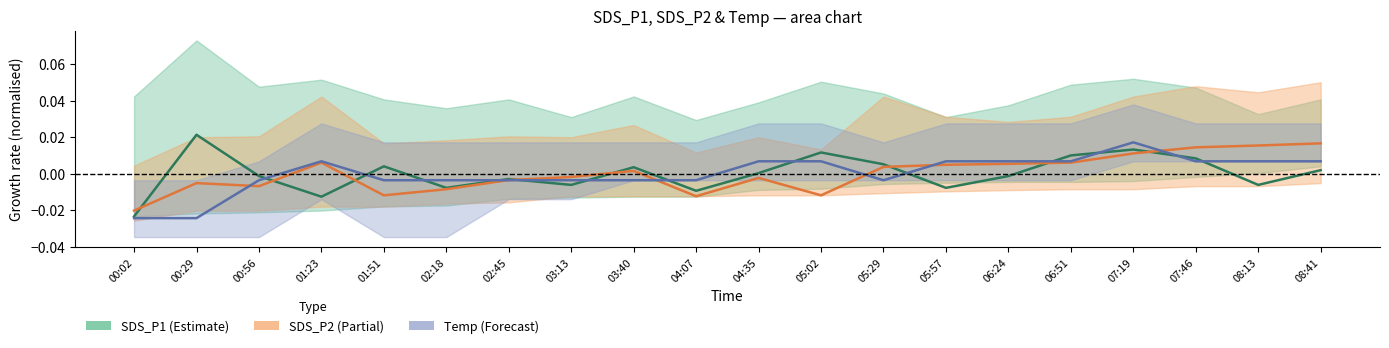

How many categories are shown in the chart?

20